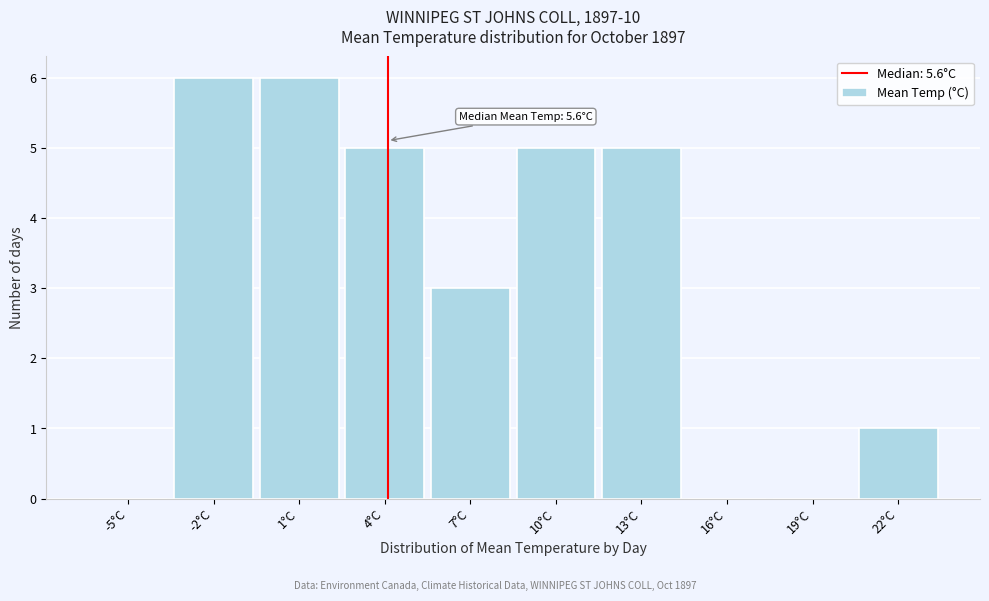

Reading right to left, extract all data points from this chart.

22°C=1	19°C=0	16°C=0	13°C=5	10°C=5	7°C=3	4°C=5	1°C=6	-2°C=6	-5°C=0